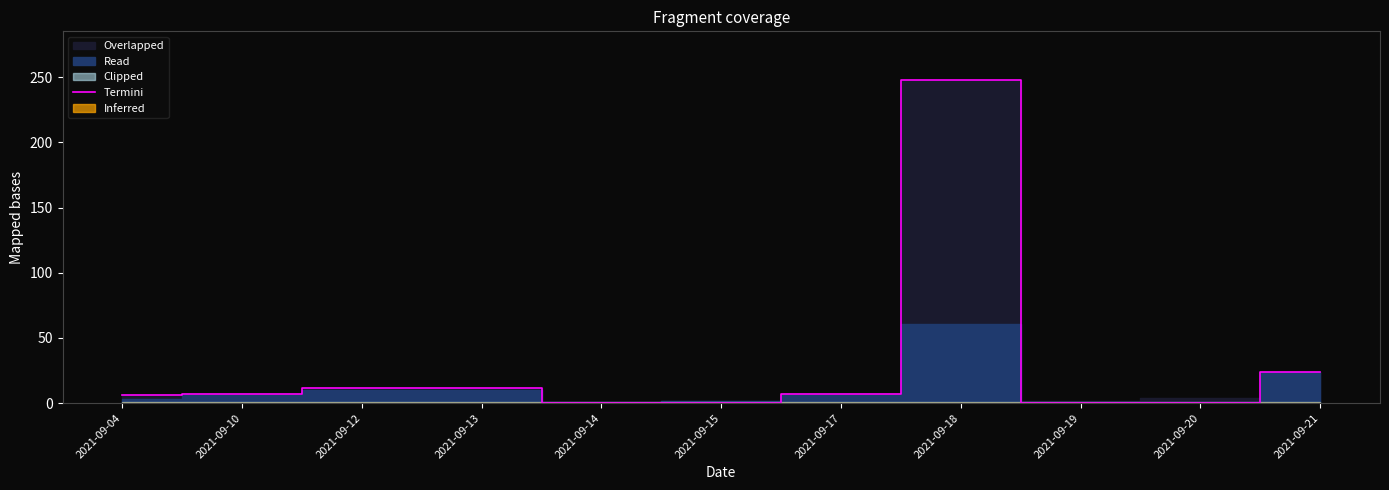

Reading left to right, extract all data points from this chart.

6	7	12	12	0	0	7	248	0	0	24